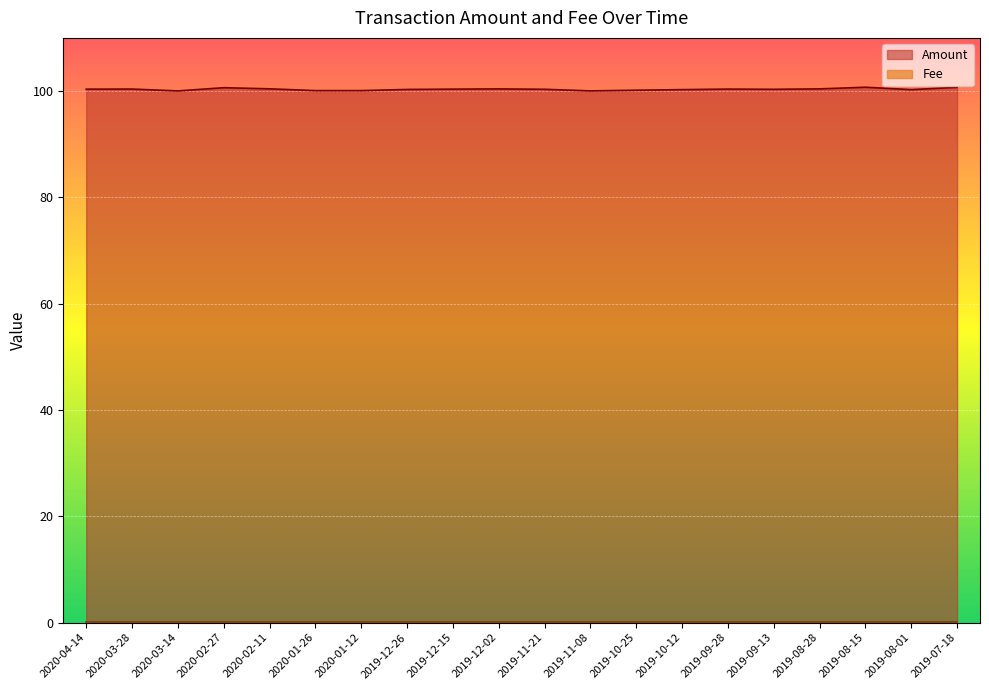

What is the change in value from 2020-01-26 to 2019-07-18?

+0.6